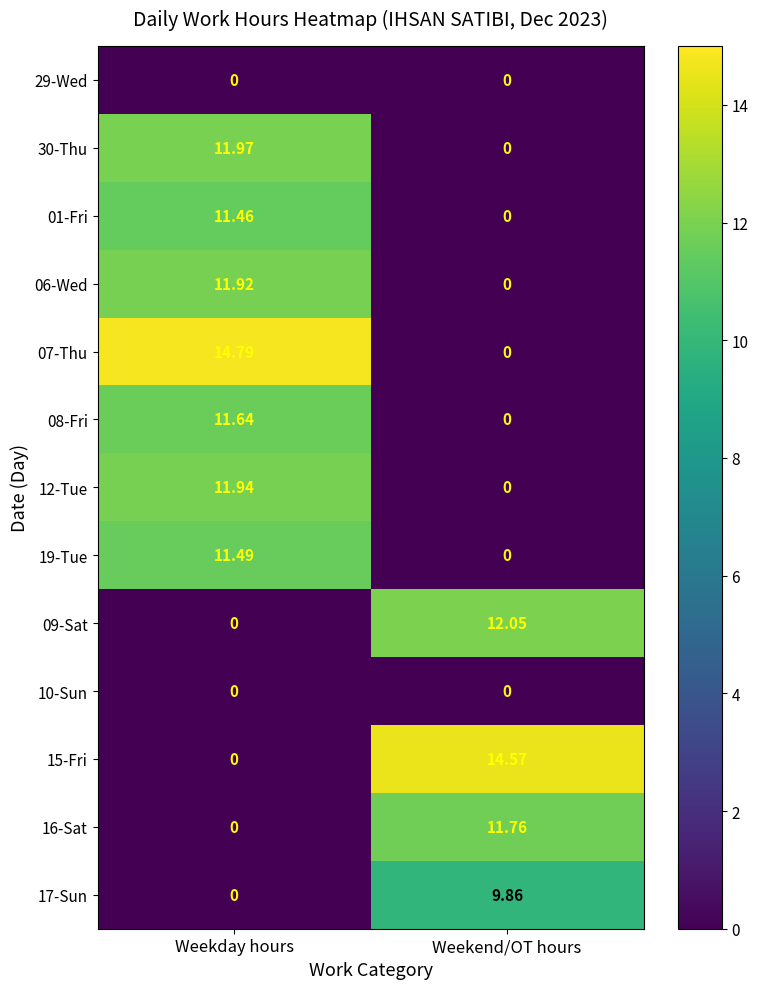

Where is 01-Fri nearest to the value 5?

Weekend/OT hours